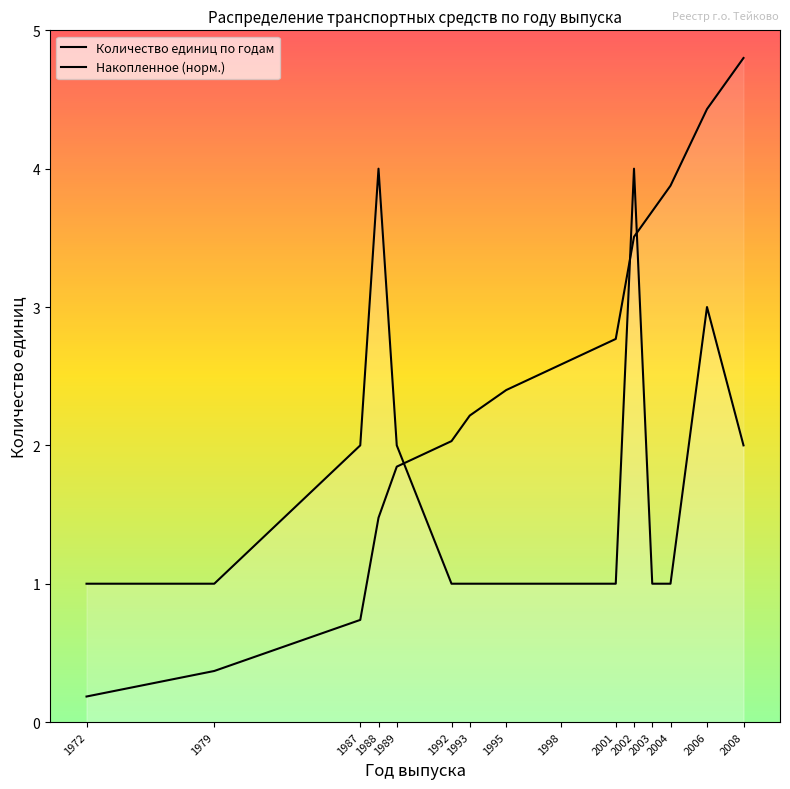

What is the value of the Количество единиц по годам point at the 2nd from the left?

1.0